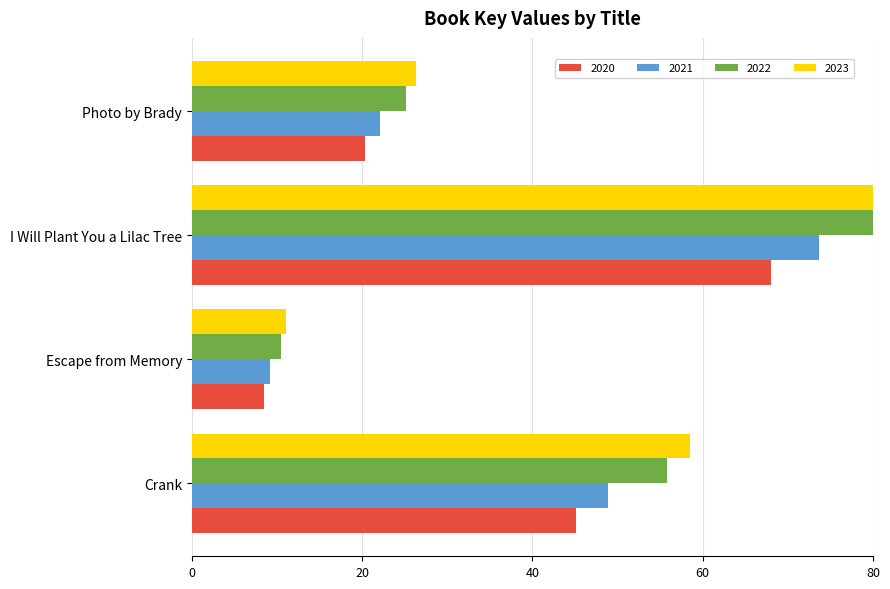

At which category is the sum across all series the highest?

I Will Plant You a Lilac Tree